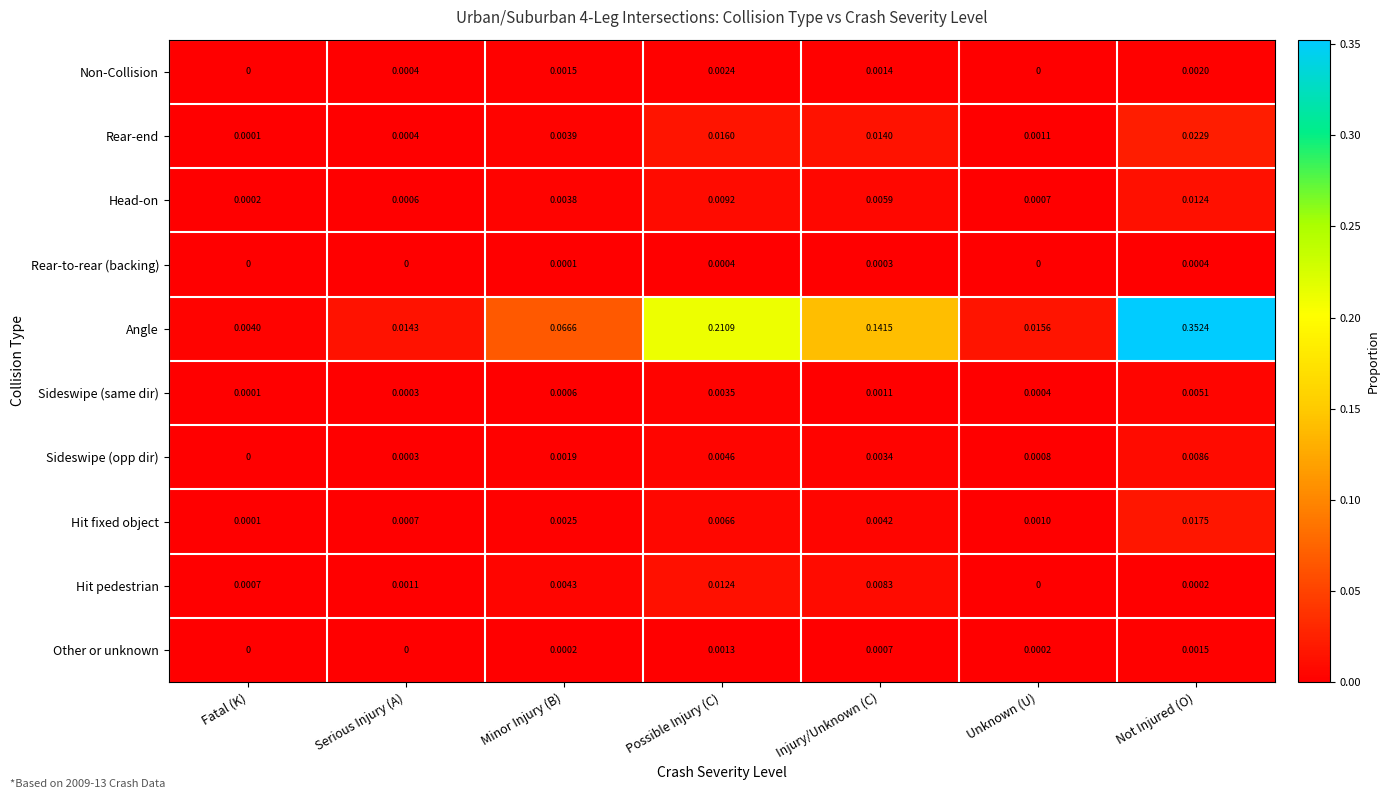

Rank the series at Not Injured (O) from lowest to highest value.

Hit pedestrian, Rear-to-rear (backing), Other or unknown, Non-Collision, Sideswipe (same dir), Sideswipe (opp dir), Head-on, Hit fixed object, Rear-end, Angle